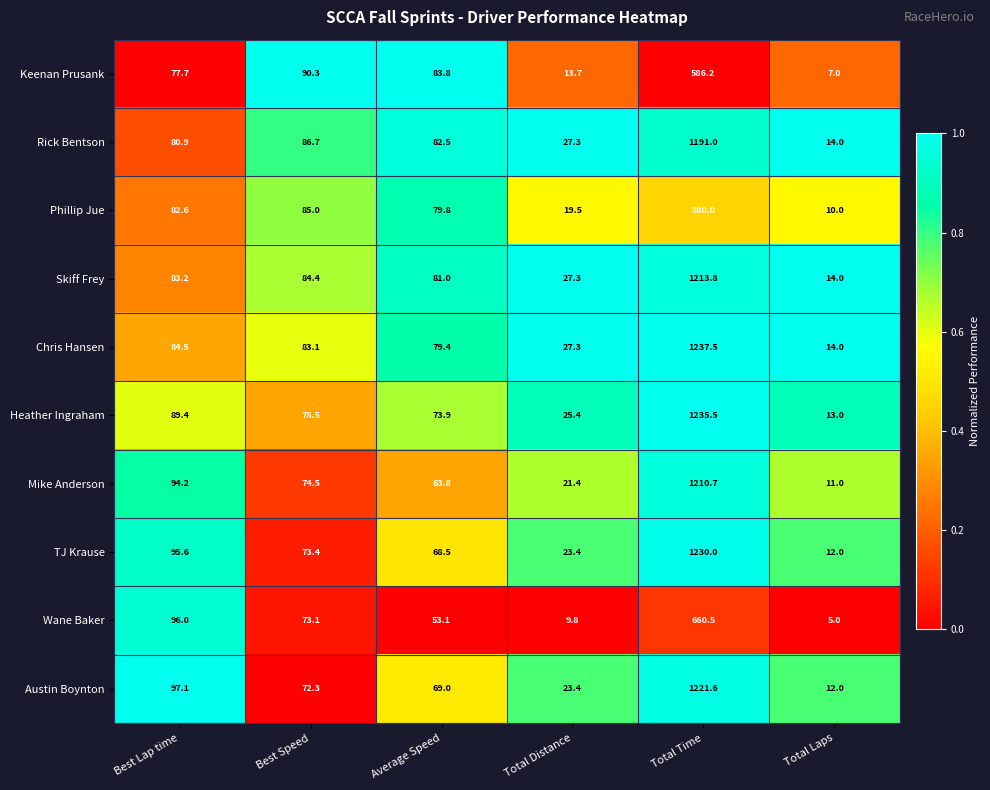

How many categories are shown in the chart?

6